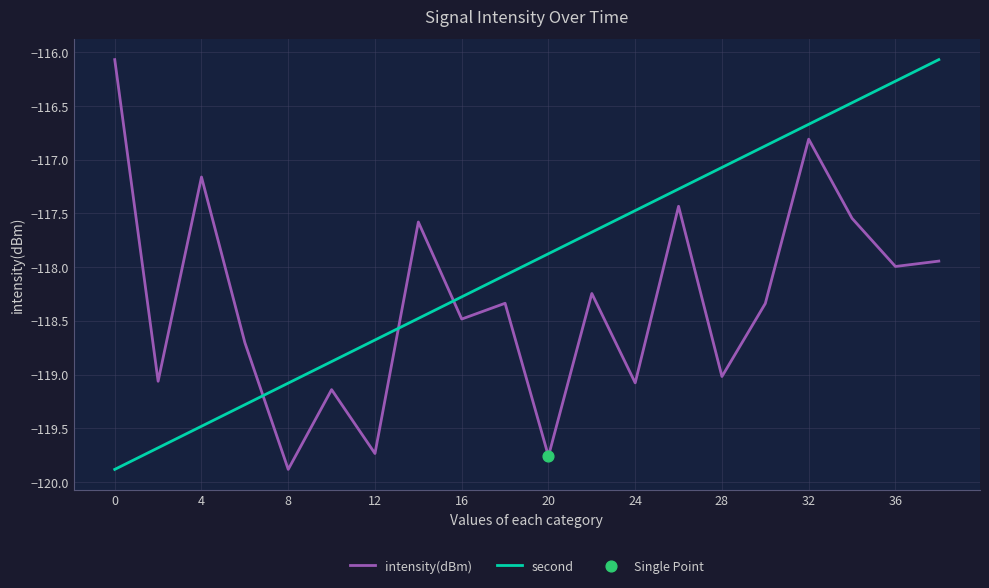

Which series has the largest total across all categories?

second